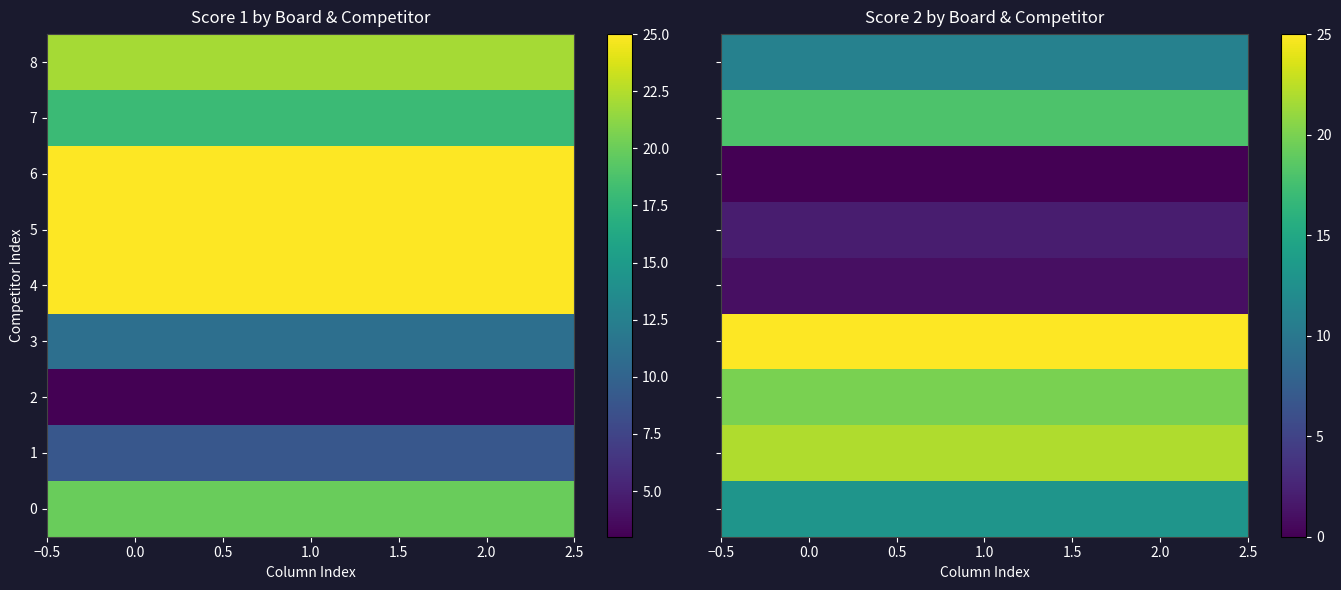

What is the total value across all series at 1.0?

112